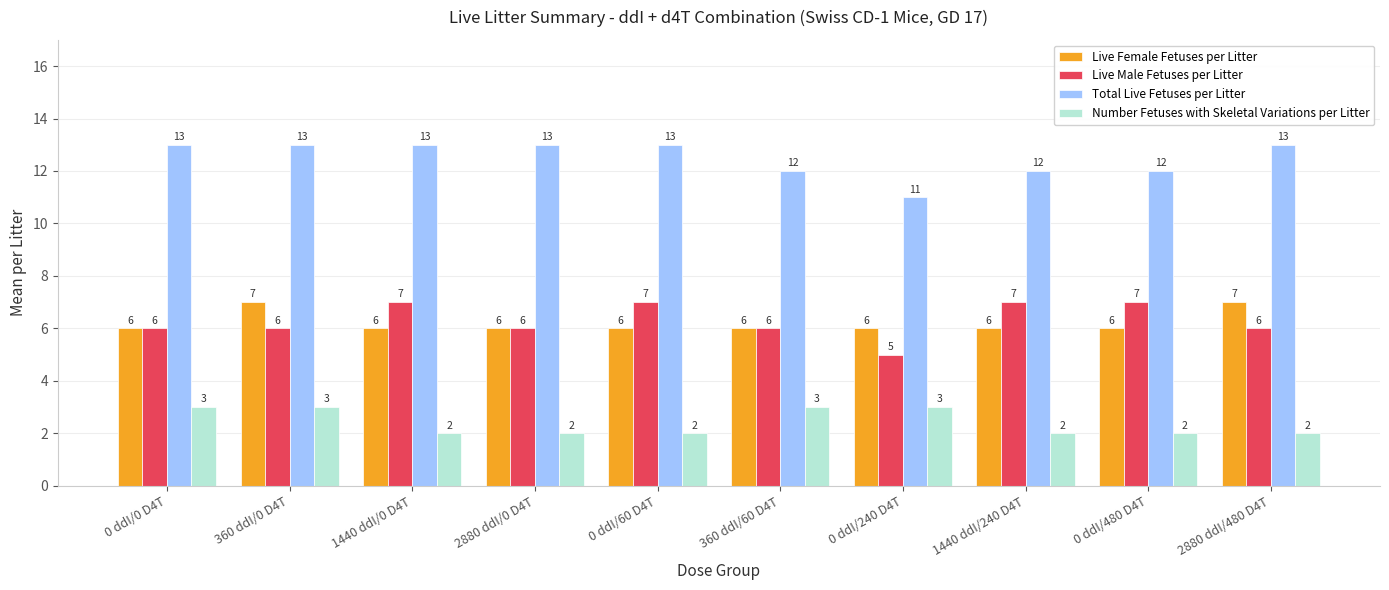

What is the minimum value for Live Female Fetuses per Litter?

6